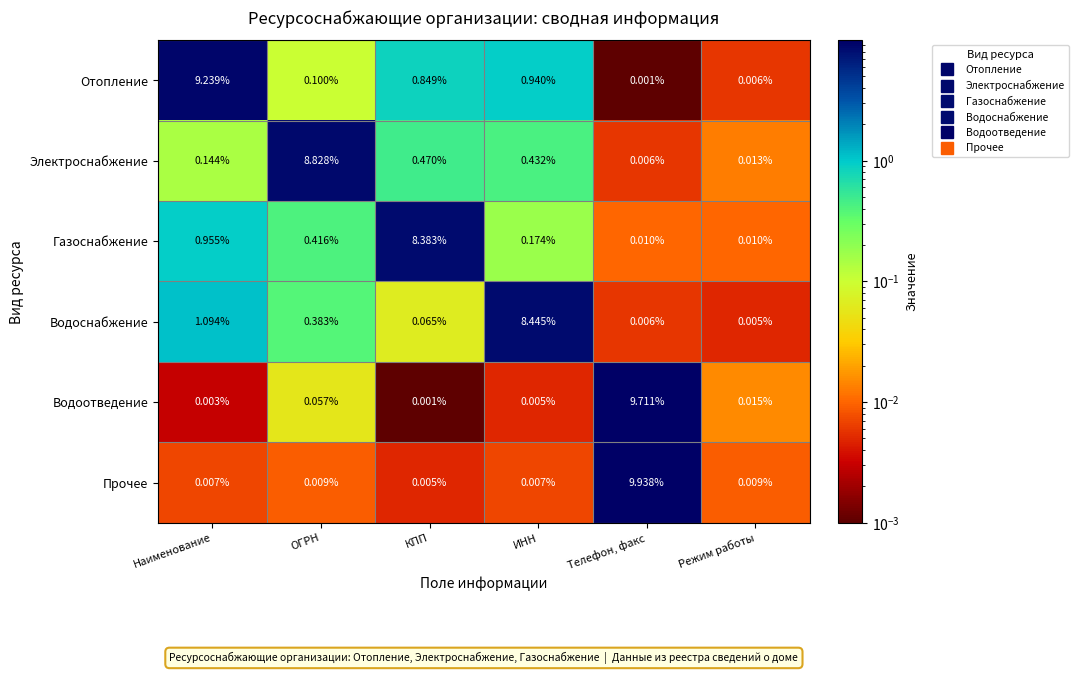

At which label does Отопление reach its minimum?

Телефон, факс